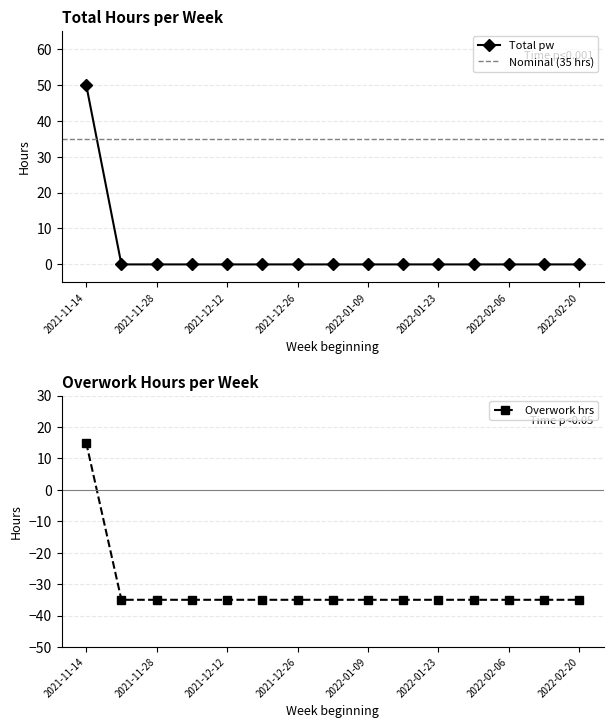

True or false: Total pw has a value of 0 at 2022-01-23.

True